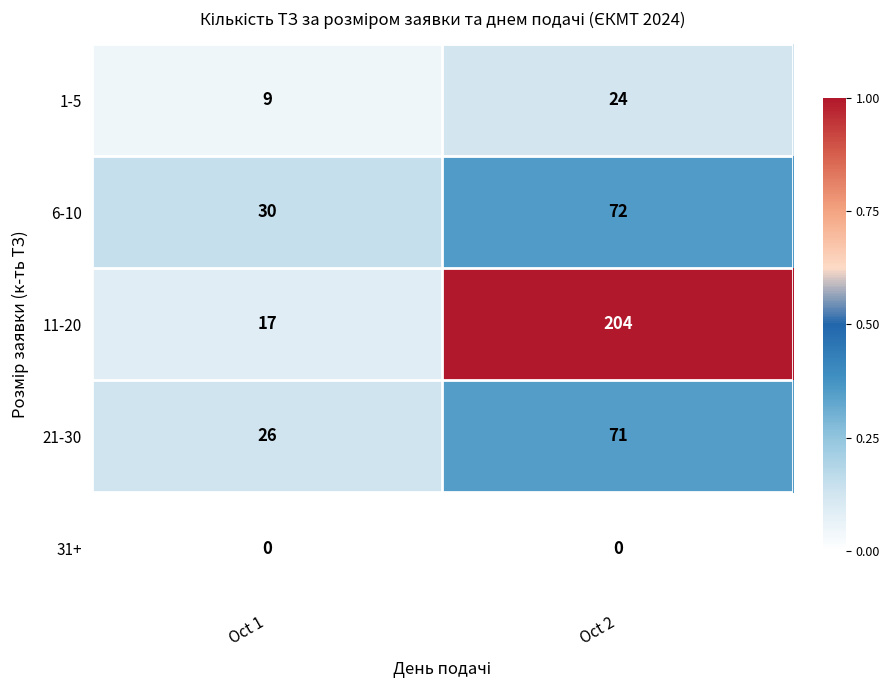

The 21-30 series shows 28 at Oct 2. True or false?

False